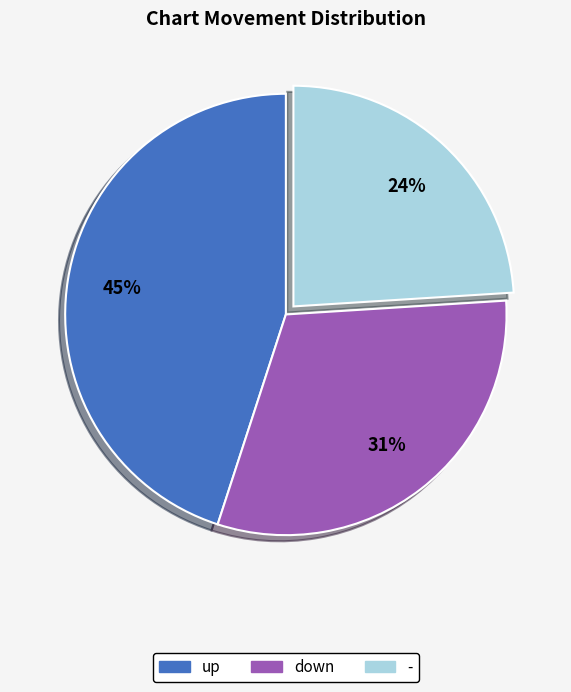

Do - and up together represent more than half of the pie?

Yes